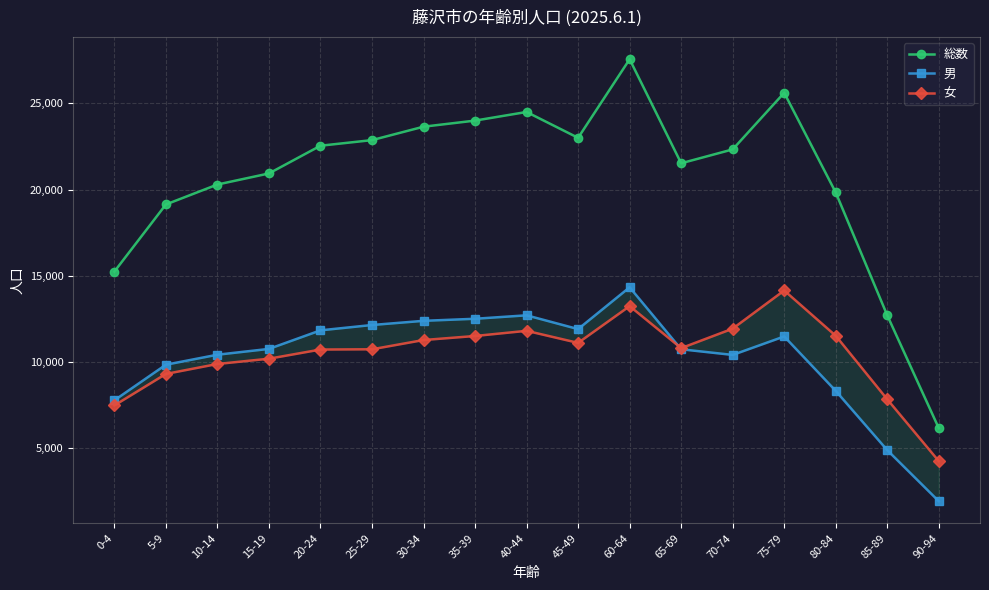

Reading left to right, extract all data points from this chart.

総数: 15238	19133	20290	20933	22542	22867	23646	24000	24500	23000	27560	21524	22328	25614	19828	12698	6149
男: 7767	9834	10414	10751	11828	12138	12380	12500	12700	11900	14327	10729	10402	11473	8315	4874	1911
女: 7471	9299	9876	10182	10714	10729	11266	11500	11800	11100	13233	10795	11926	14141	11513	7824	4238